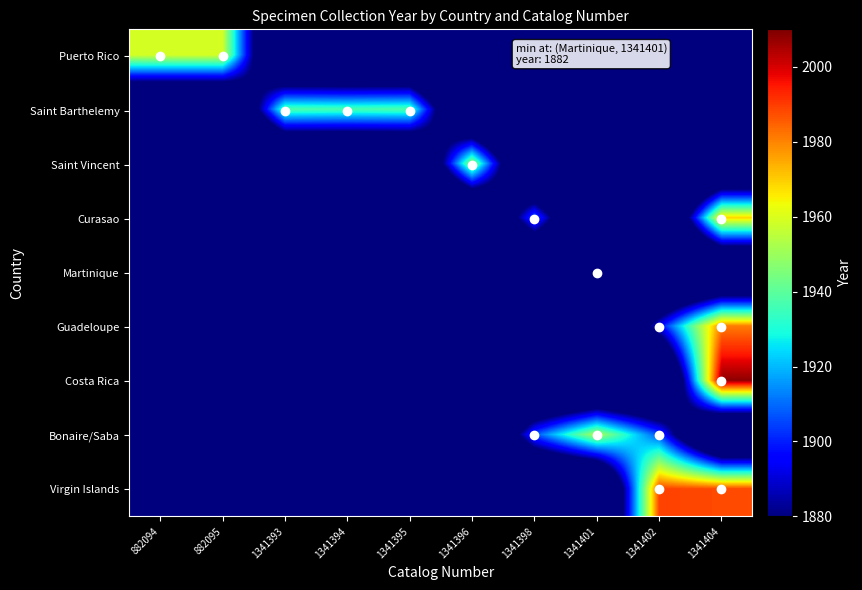

Between 882094 and 1341404, which is larger?

882094